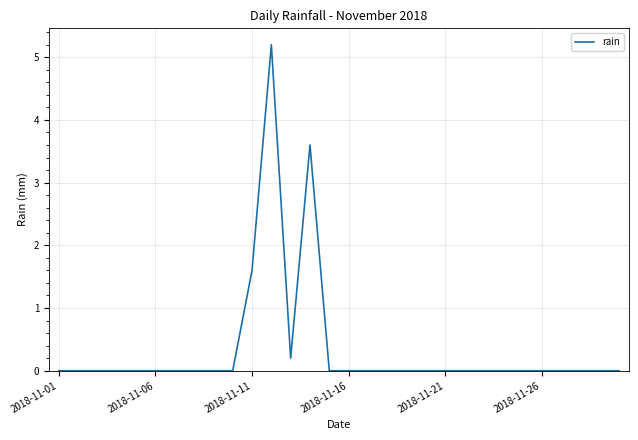

Reading left to right, list all the values displayed in this chart.

0.0	0.0	0.0	0.0	0.0	0.0	0.0	0.0	0.0	0.0	1.6	5.2	0.2	3.6	0.0	0.0	0.0	0.0	0.0	0.0	0.0	0.0	0.0	0.0	0.0	0.0	0.0	0.0	0.0	0.0